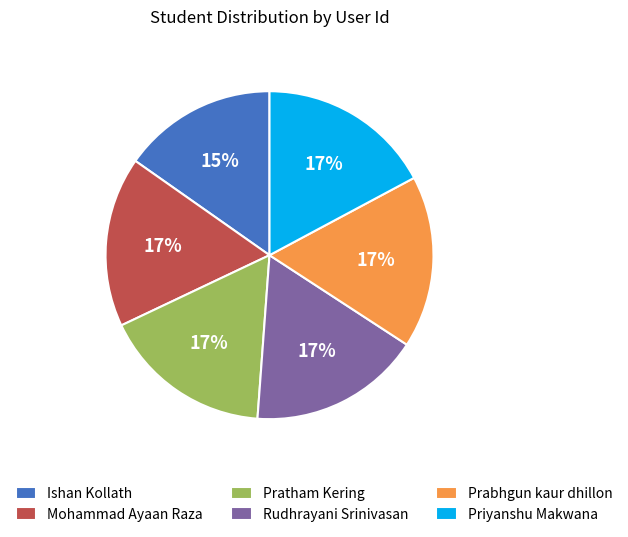

Count the number of slices in the pie.

6